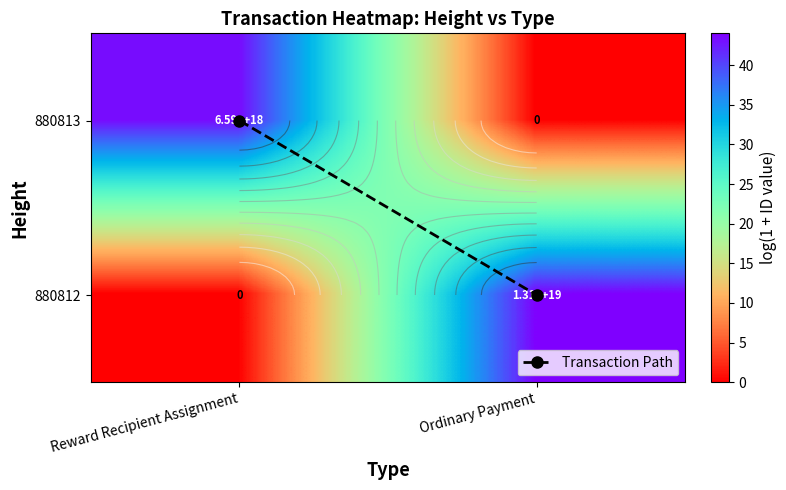

How many values in the 880813 series are below 43?

1